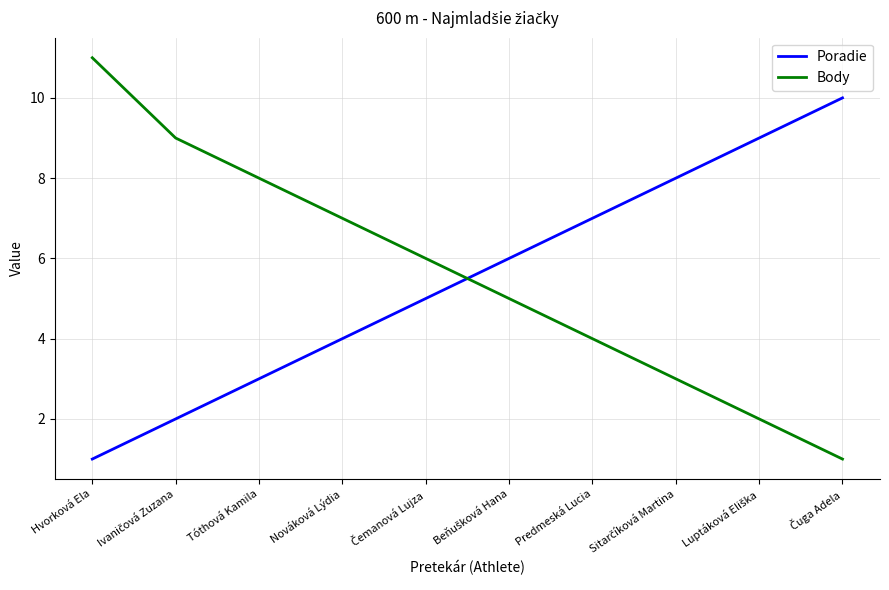

What is the minimum value for Body?

1